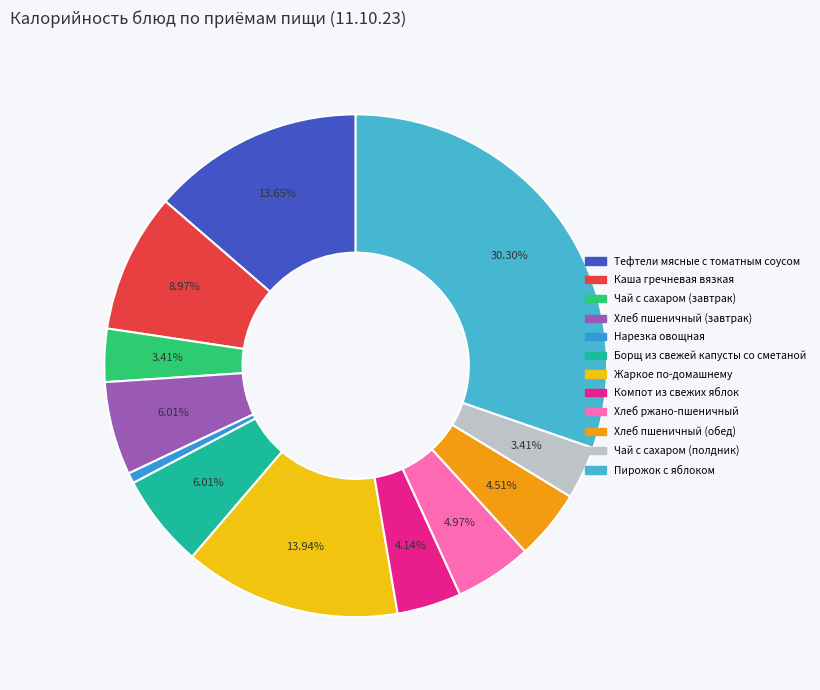

Is it true that Чай с сахаром (завтрак) is 3% of the pie?

True